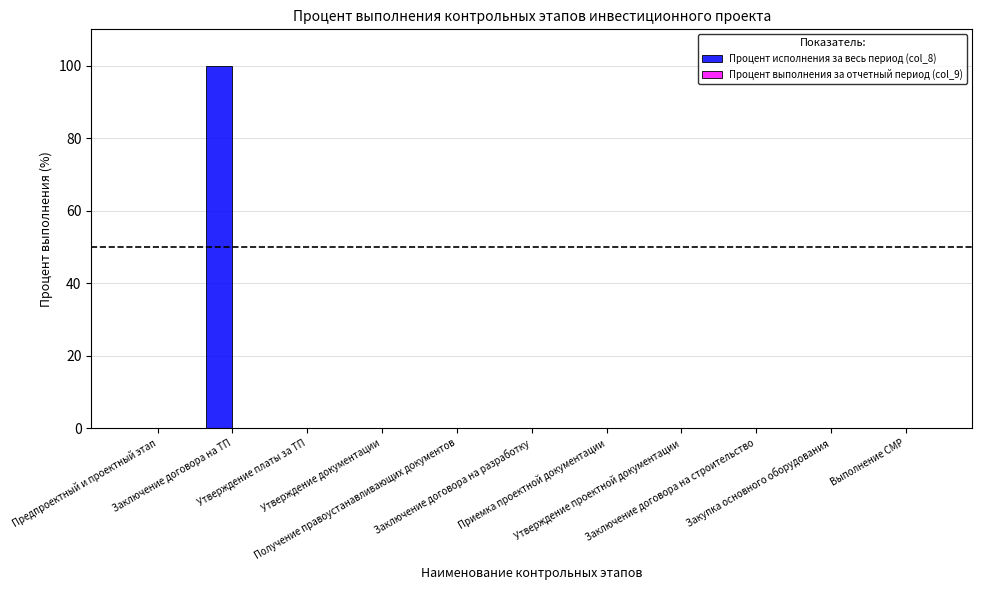

What is the greatest value displayed?

100